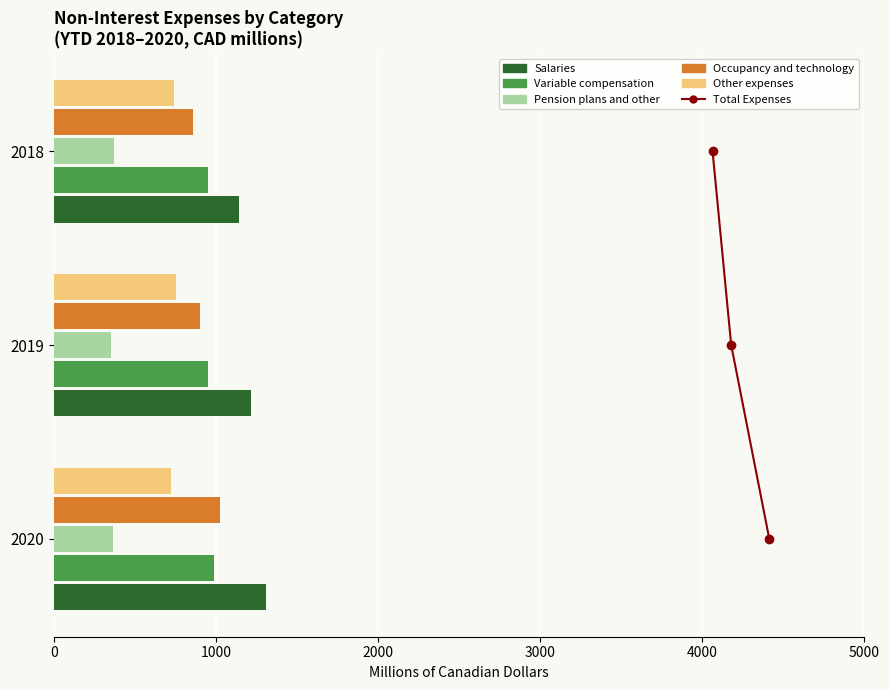

What is the sum of all Pension plans and other values?

1092